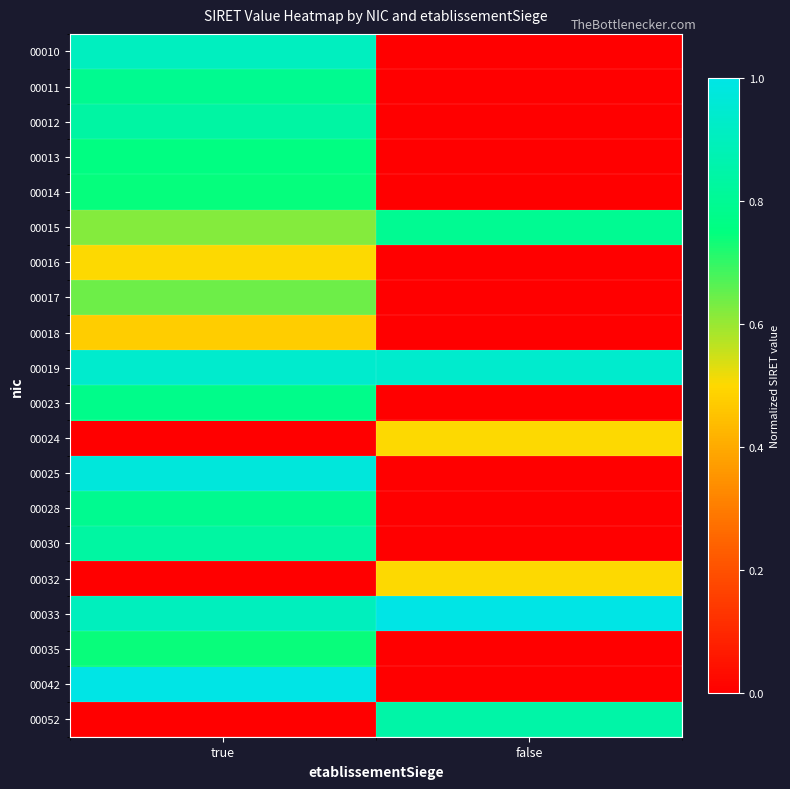

Which series has the largest range (max minus min)?

00042